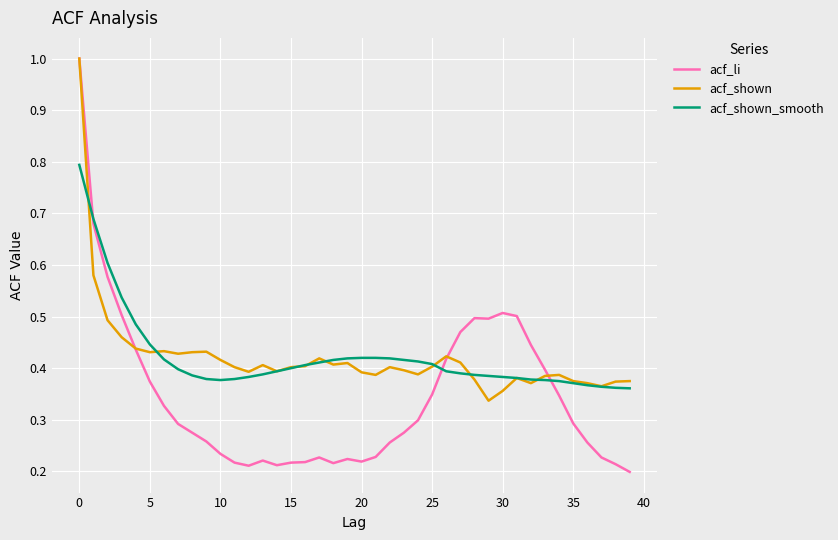

Which series ends up on top after the final intersection of acf_shown and acf_li?

acf_shown